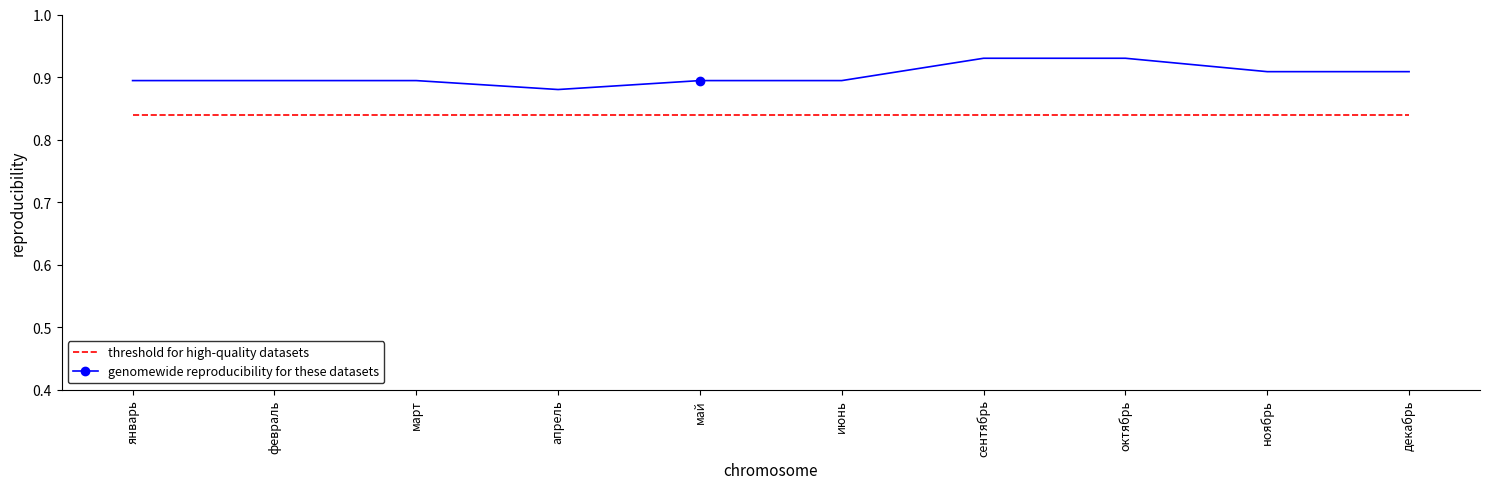

Which series has the largest total across all categories?

genomewide reproducibility for these datasets